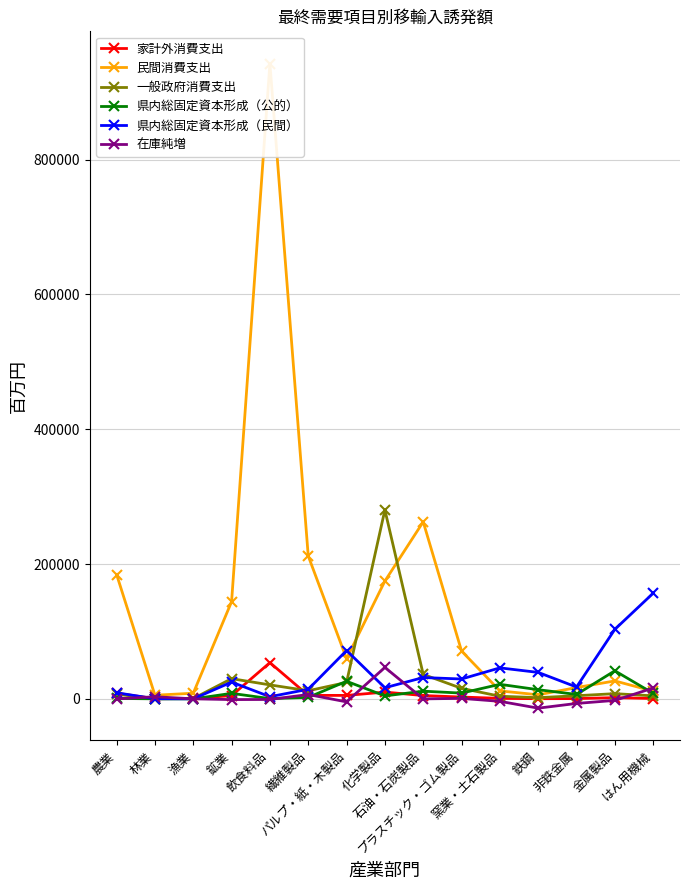

What is the spread (max minus min) of values at 窯業・土石製品?

49651.8